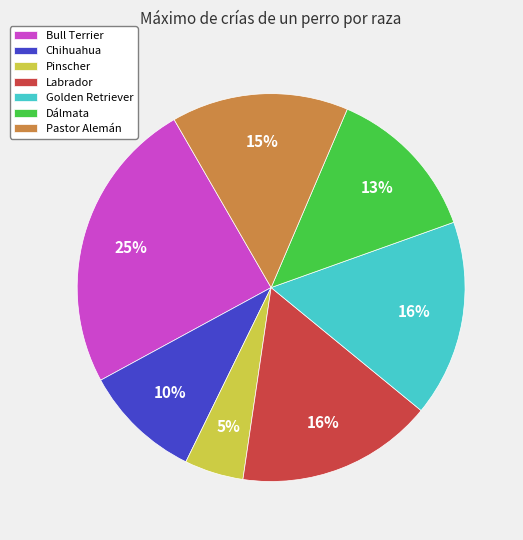

To the nearest percent, what portion does Golden Retriever represent?

16%